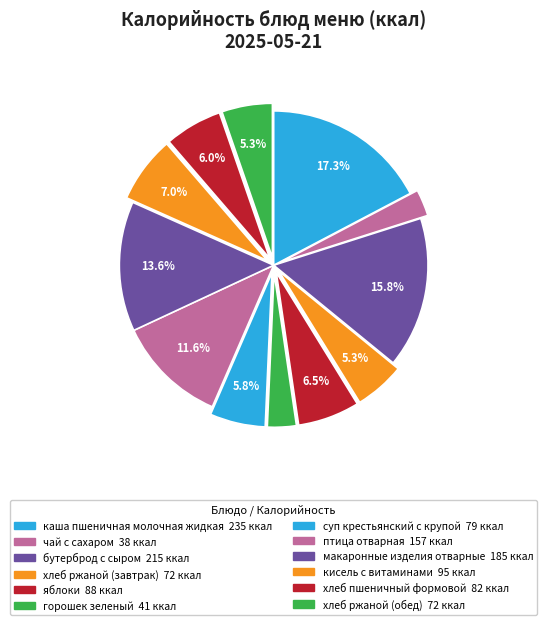

How many segments does this pie chart have?

12